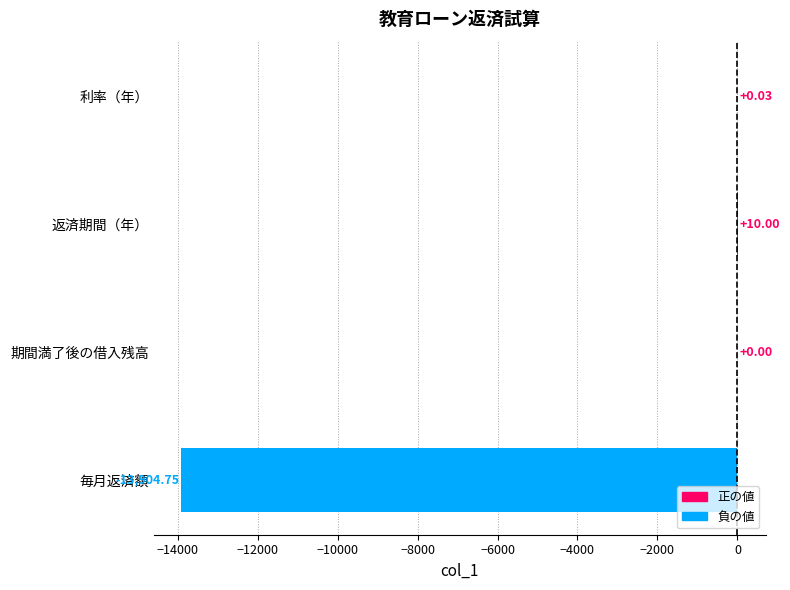

Are the bars horizontal?

Yes